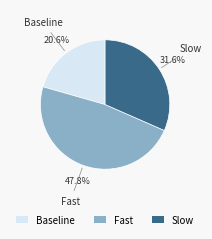

True or false: Slow accounts for 22% of the total.

False